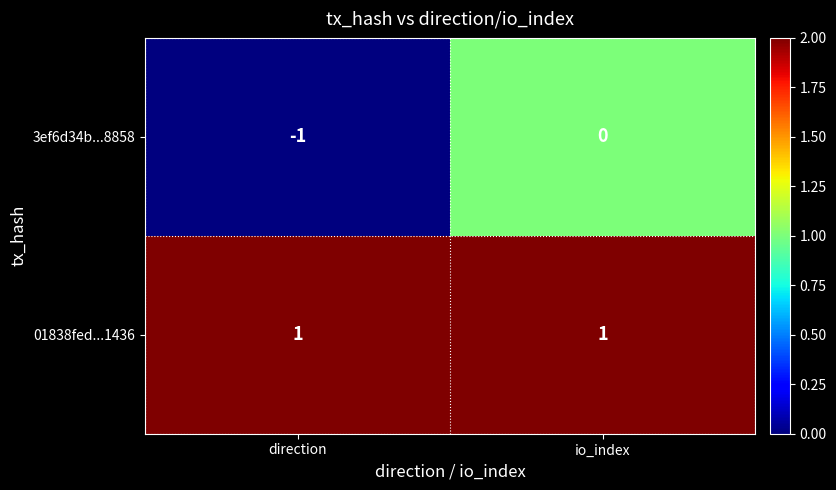

Is the value of 01838fed...1436 at direction greater than the value of 3ef6d34b...8858 at direction?

Yes